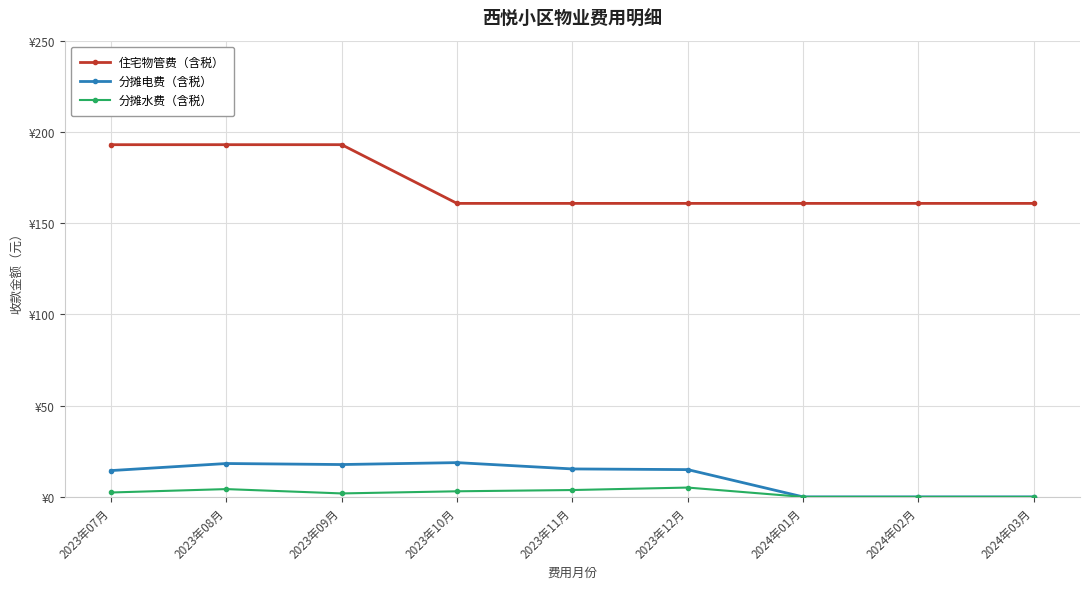

Rank the categories by 住宅物管费（含税） value from lowest to highest.

2023年10月, 2023年11月, 2023年12月, 2024年01月, 2024年02月, 2024年03月, 2023年07月, 2023年08月, 2023年09月